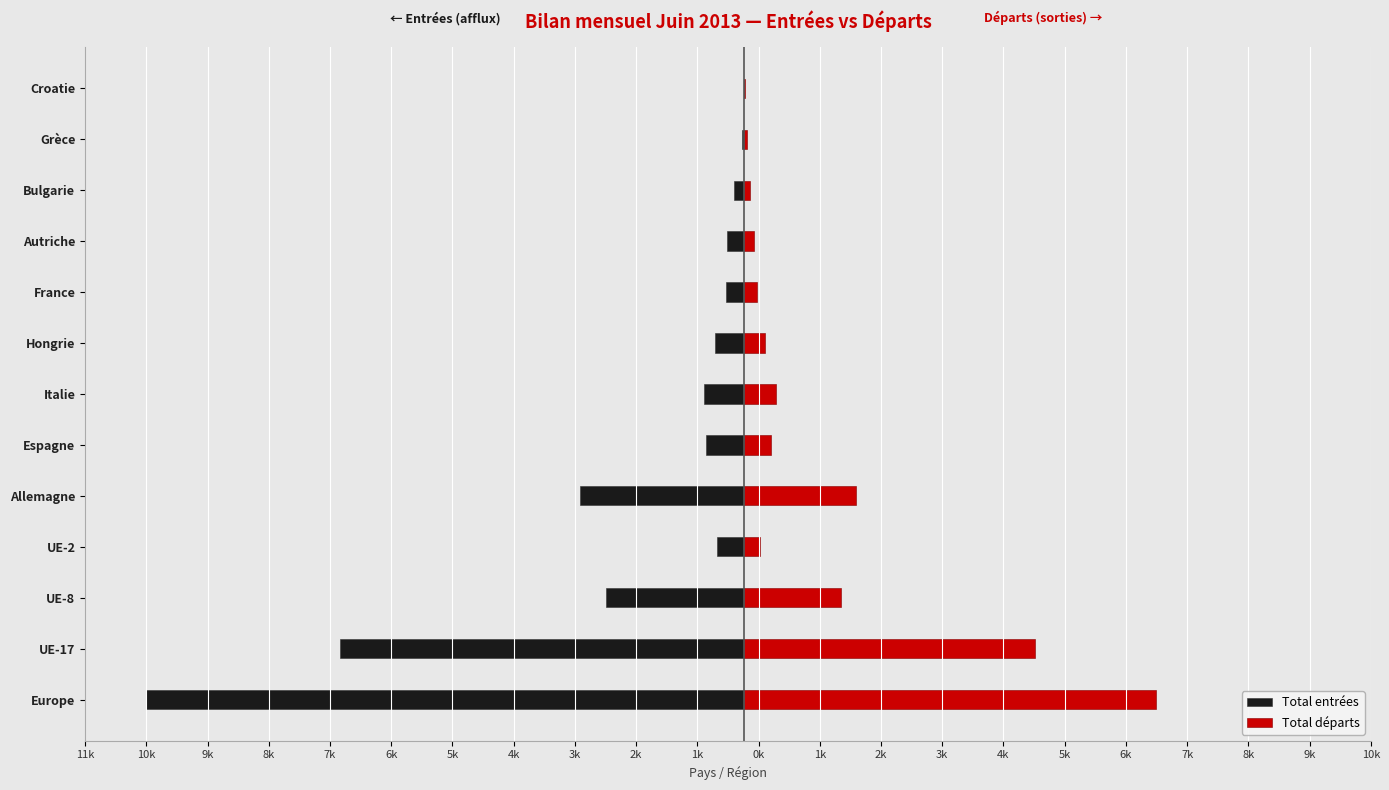

How many bars are there in each group?

2